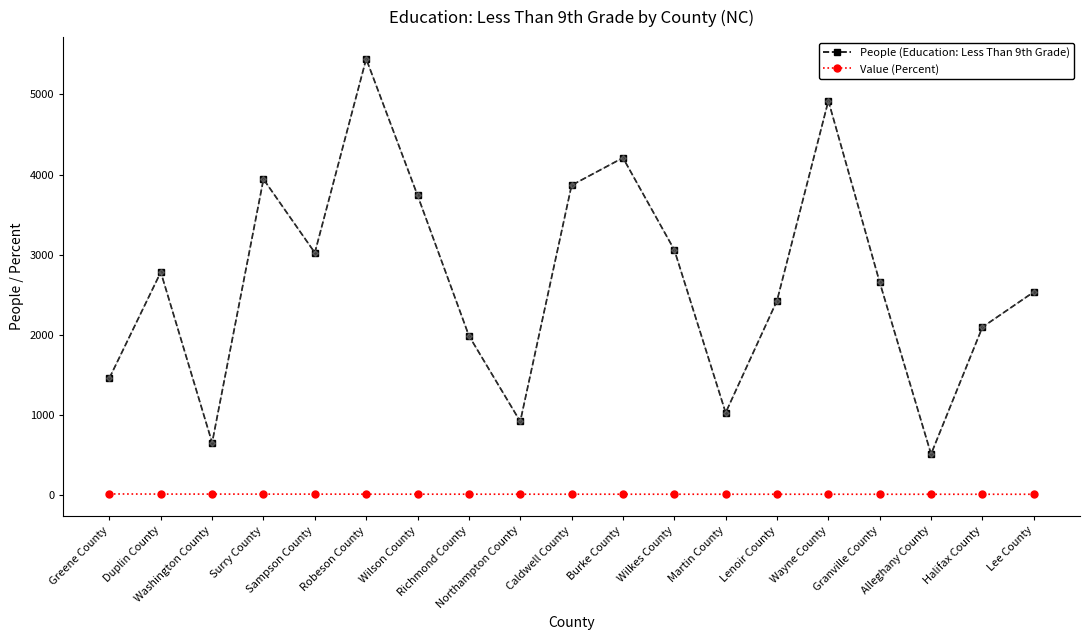

What is the value of the Value (Percent) point at the 8th from the left?

6.8